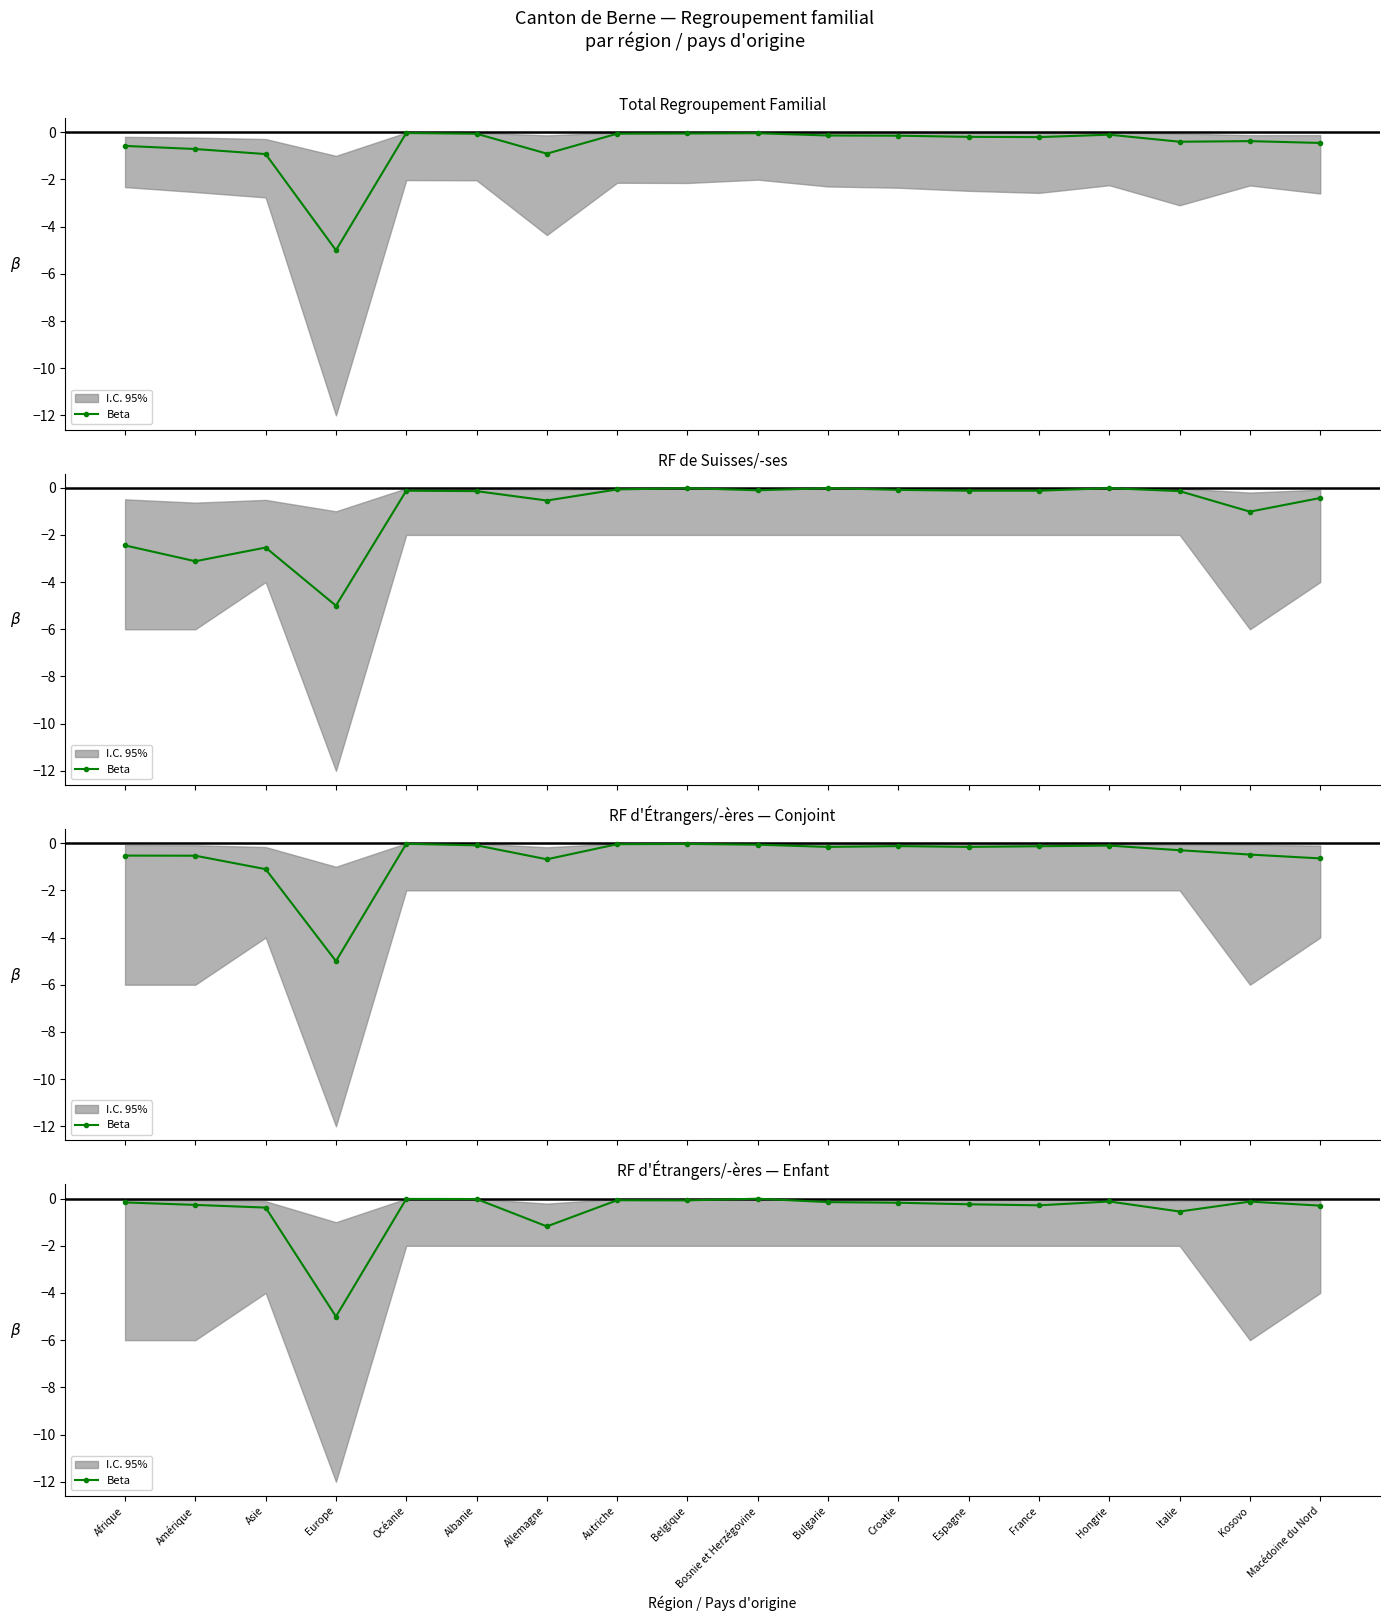

How many lines are shown in the chart?

1